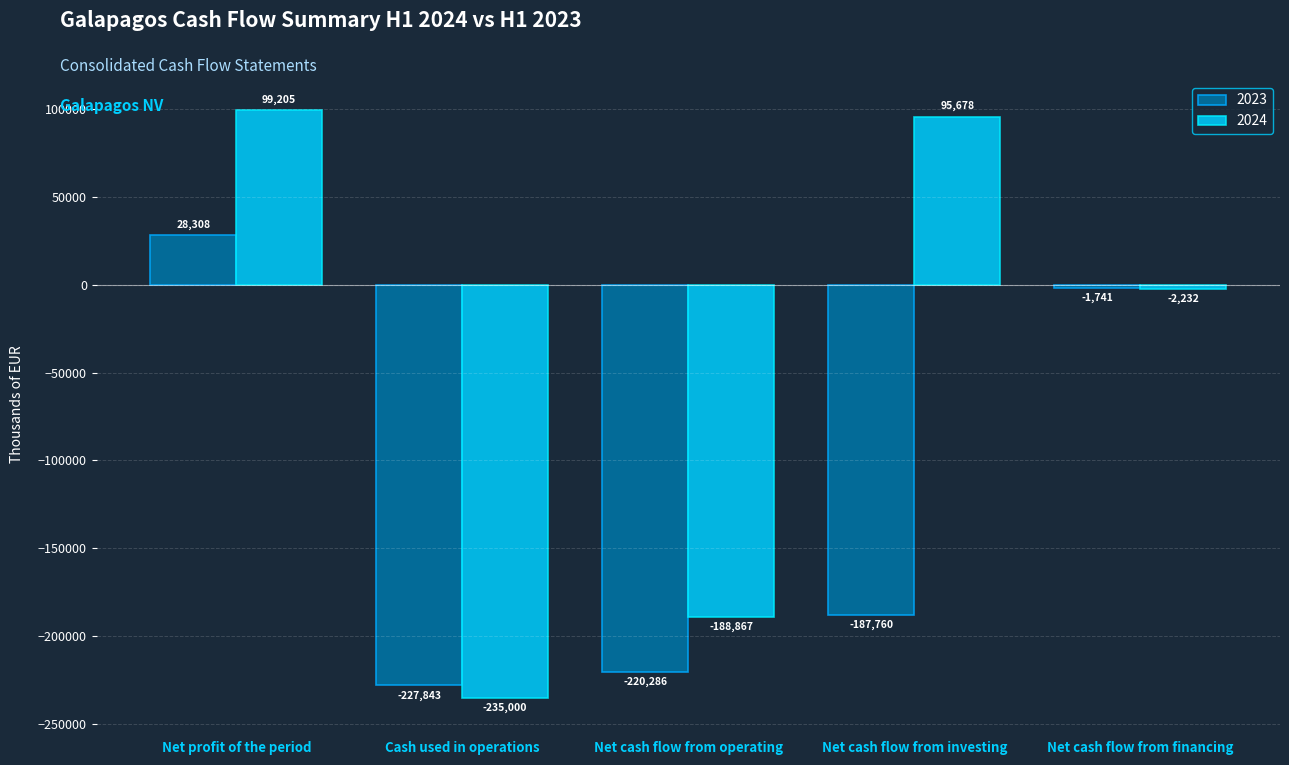

Which series has the largest total across all categories?

2024